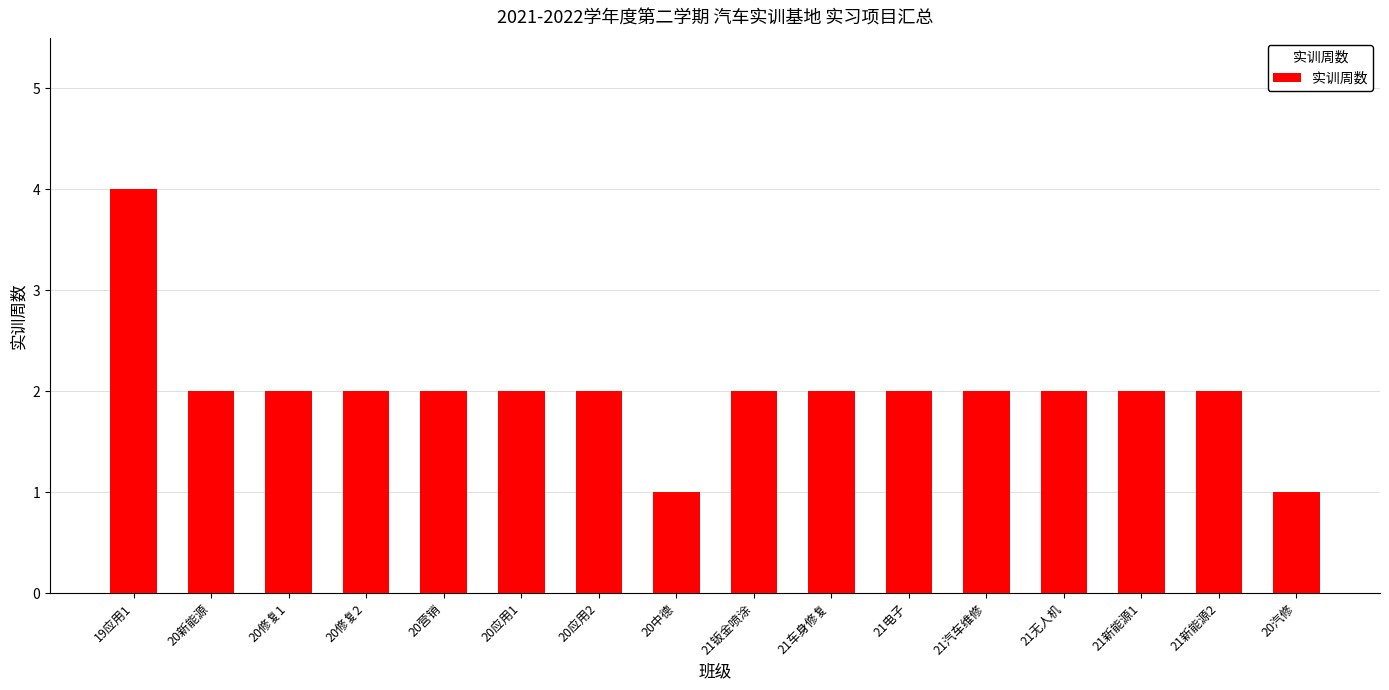

What is the ratio of the value at 21新能源2 to the value at 20中德?

2.0